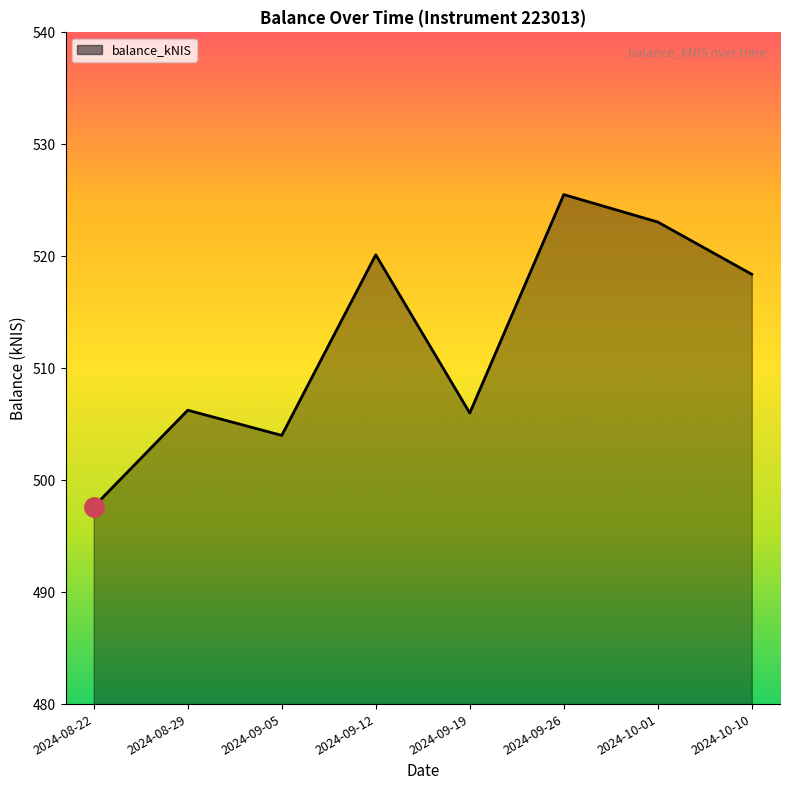

What position from the right is 2024-09-05?

6